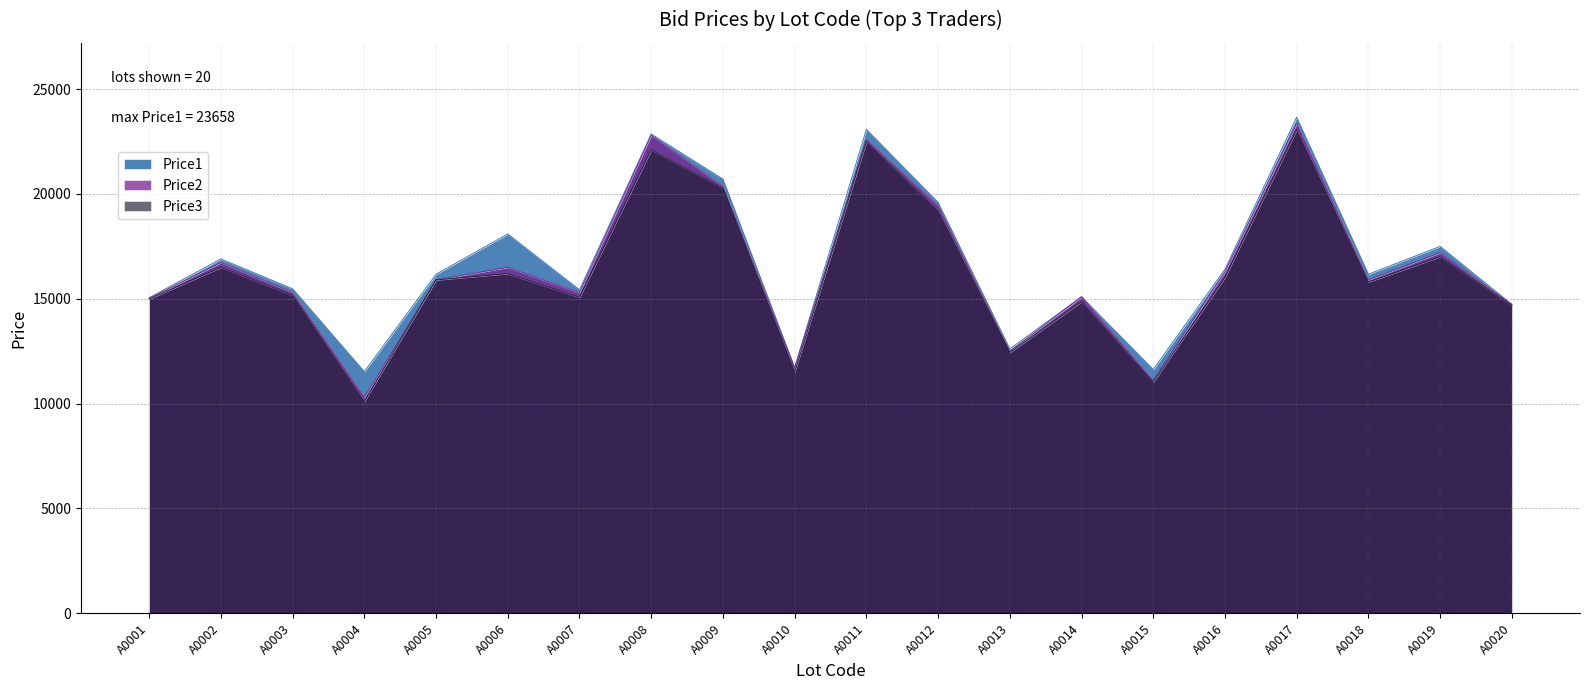

Which category has the lowest value in the Price1 series?

A0004